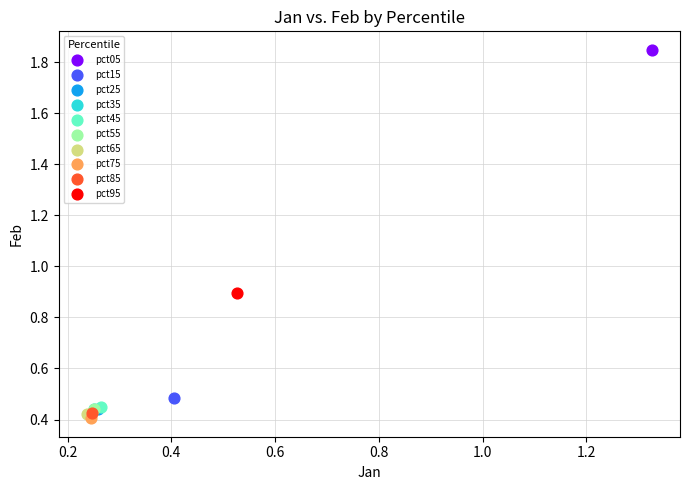

What are all the series names shown in the legend?

pct05, pct15, pct25, pct35, pct45, pct55, pct65, pct75, pct85, pct95